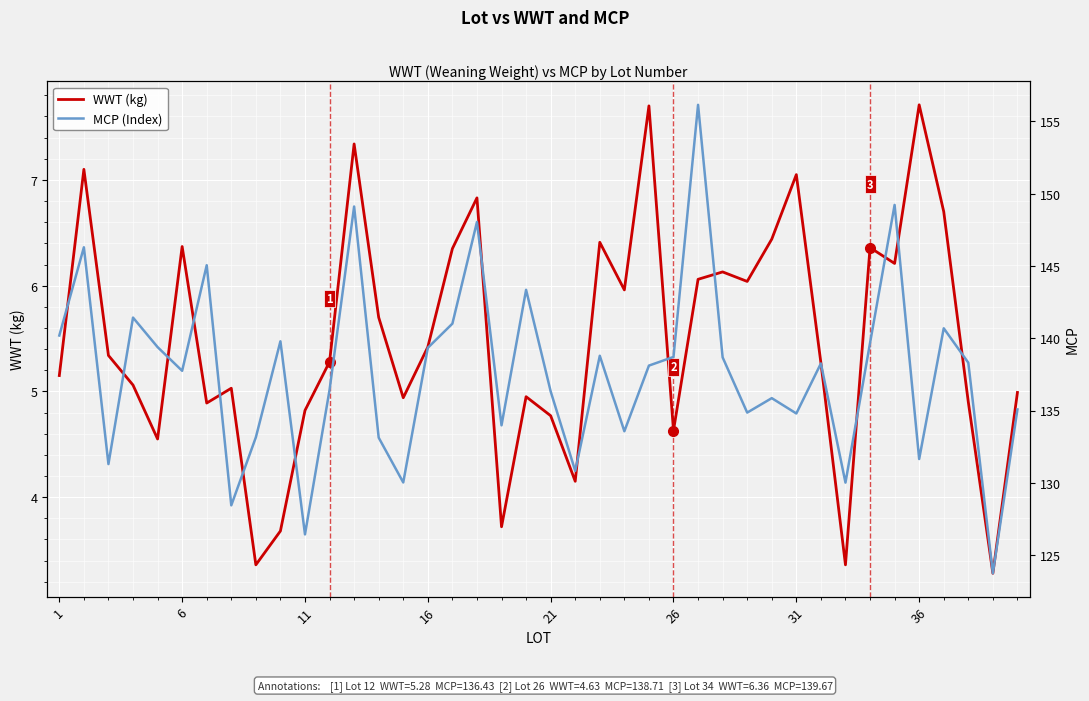

Reading left to right, what are all the values shown in this chart?

WWT (kg): 5.2	7.1	5.3	5.1	4.5	6.4	4.9	5.0	3.4	3.7	4.8	5.3	7.3	5.7	4.9	5.4	6.3	6.8	3.7	5.0	4.8	4.2	6.4	6.0	7.7	4.6	6.1	6.1	6.0	6.4	7.0	5.3	3.4	6.4	6.2	7.7	6.7	4.9	3.3	5.0
MCP (Index): 140.2	146.3	131.3	141.4	139.4	137.8	145.1	128.4	133.2	139.8	126.4	136.4	149.1	133.1	130.0	139.3	141.0	148.0	134.0	143.3	136.3	130.8	138.8	133.6	138.1	138.7	156.1	138.7	134.9	135.9	134.8	138.3	130.0	139.7	149.2	131.7	140.7	138.3	123.8	135.1